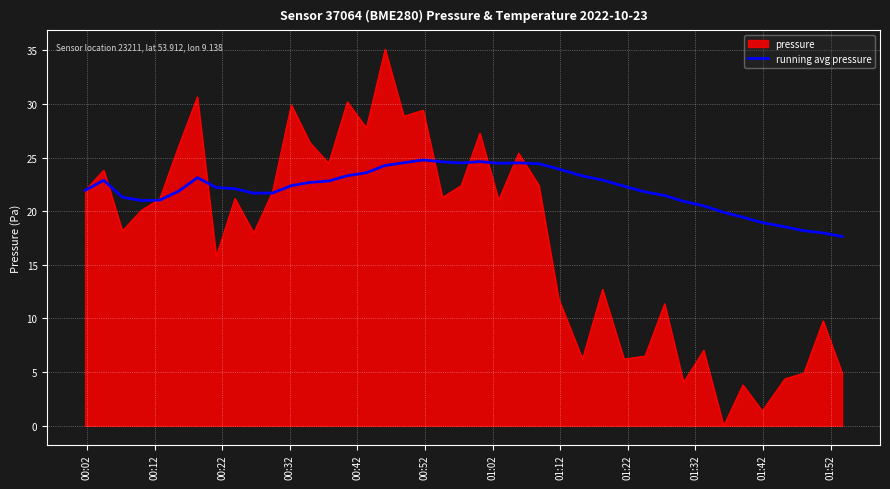

Rank the series by their maximum value, from highest to lowest.

pressure, running avg pressure